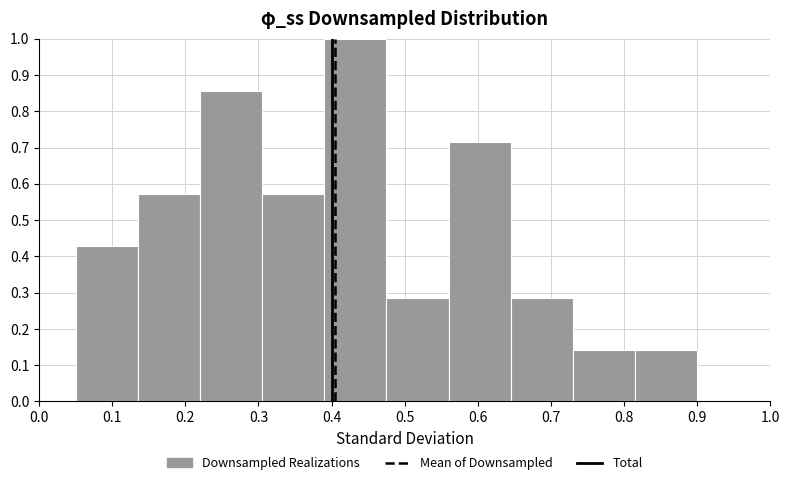

Reading left to right, transcribe this chart: for each bar, give the range it covers on the x-axis and its height. Neither the bar edges nor the heights are printed on the chart, so give them approximately, as read against the axes.

0.050 to 0.135: 0.43
0.135 to 0.220: 0.57
0.220 to 0.305: 0.86
0.305 to 0.390: 0.57
0.390 to 0.475: 1.00
0.475 to 0.560: 0.29
0.560 to 0.645: 0.71
0.645 to 0.730: 0.29
0.730 to 0.815: 0.14
0.815 to 0.900: 0.14